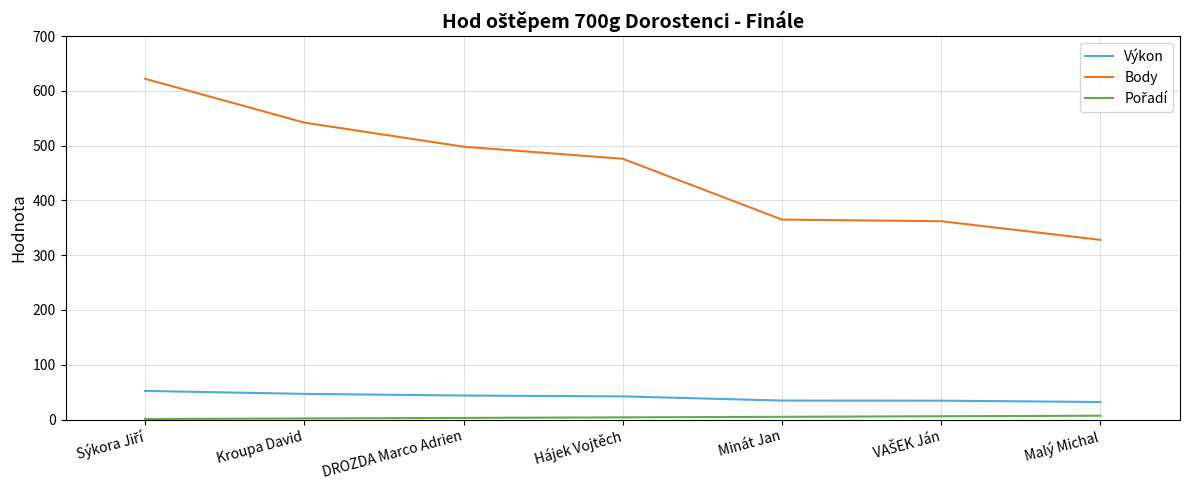

Which series changed the most between Kroupa David and Malý Michal?

Body